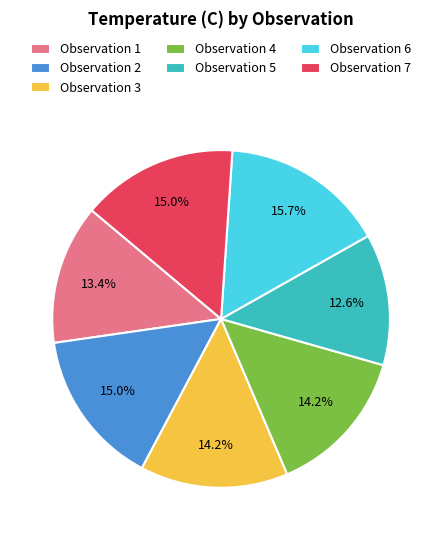

Count the number of slices in the pie.

7